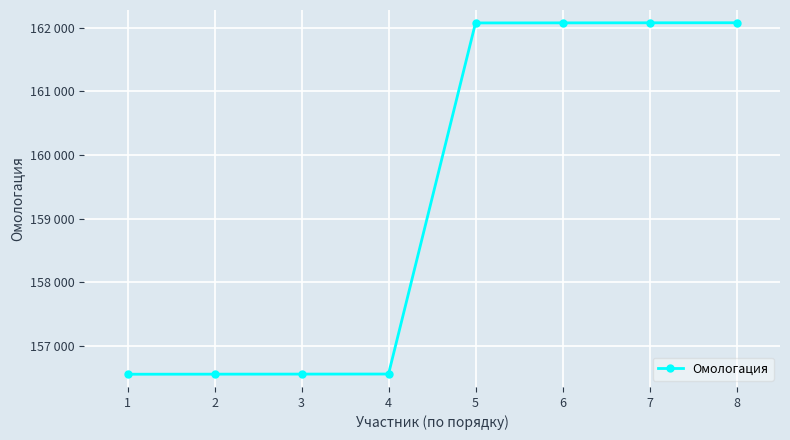

Does the chart display data point markers on the line(s)?

Yes